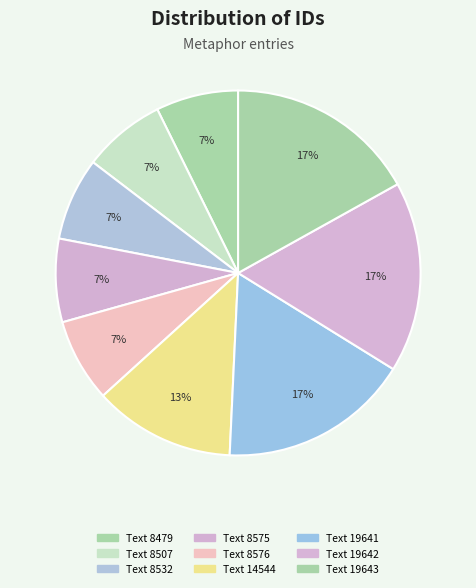

What percentage is the Text 8576 slice, to the nearest percent?

7%